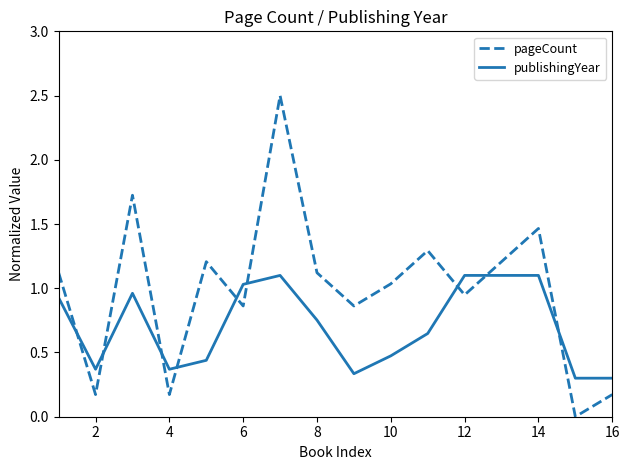

What is the sum of all publishingYear values?

11.3